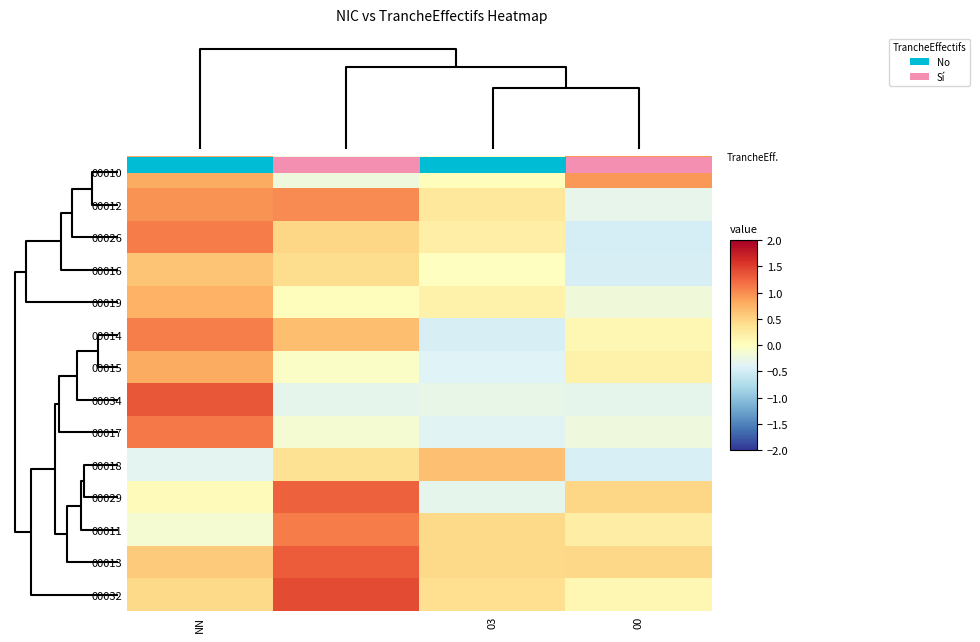

Which series has the largest total across all categories?

00013